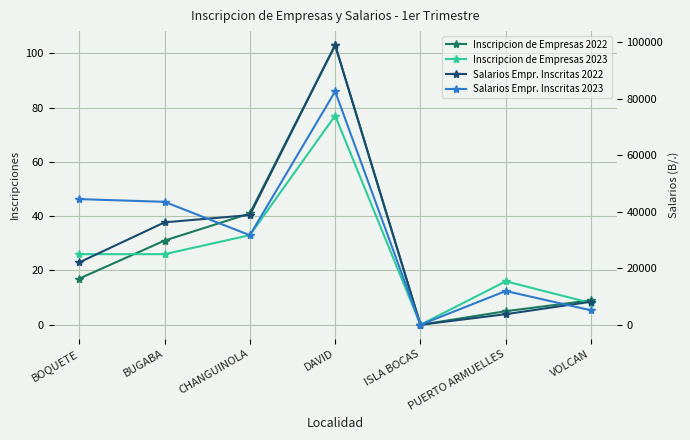

What is the difference between the Salarios Empr. Inscritas 2023 values at PUERTO ARMUELLES and VOLCAN?

6835.0